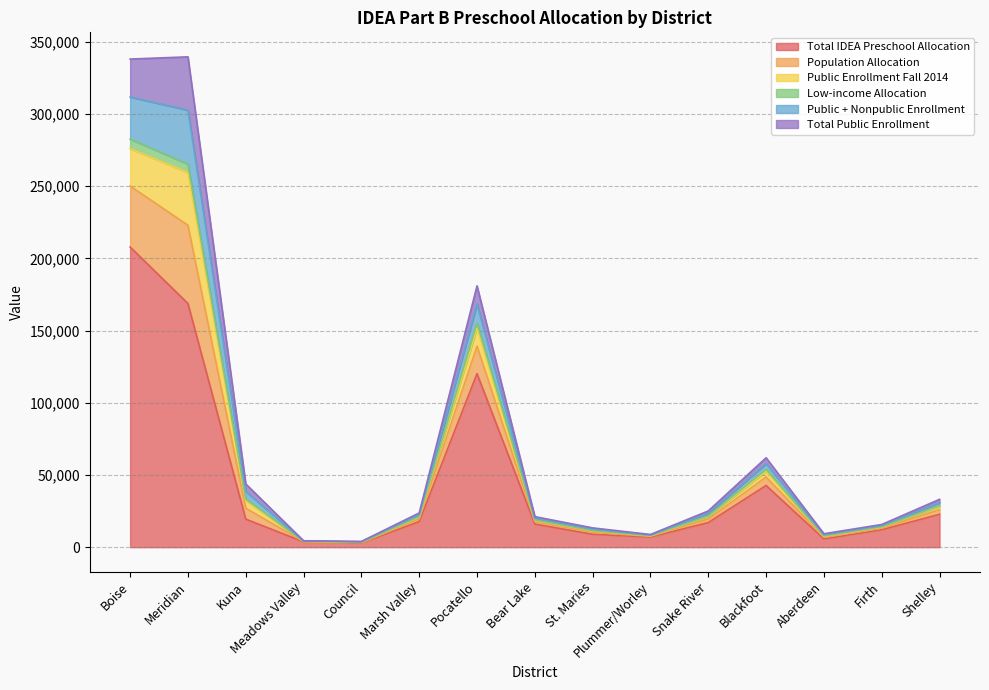

What is the maximum value for Total IDEA Preschool Allocation?

207803